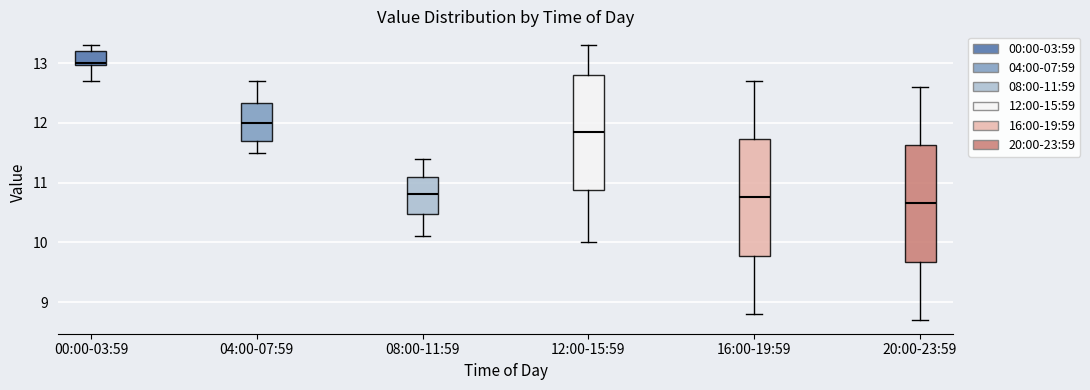

Reading left to right, transcribe this box plot: for each box, give where its median line is, the range the box spans, and where its two whiskers end, as read against the y-axis. The values are not printed on the chart, so give them approximately, as read against the axis.

00:00-03:59: median 13.0, box 13.0 to 13.2, whiskers 12.7 to 13.3
04:00-07:59: median 12.0, box 11.7 to 12.3, whiskers 11.5 to 12.7
08:00-11:59: median 10.8, box 10.5 to 11.1, whiskers 10.1 to 11.4
12:00-15:59: median 11.9, box 10.9 to 12.8, whiskers 10.0 to 13.3
16:00-19:59: median 10.8, box 9.8 to 11.7, whiskers 8.8 to 12.7
20:00-23:59: median 10.7, box 9.7 to 11.6, whiskers 8.7 to 12.6